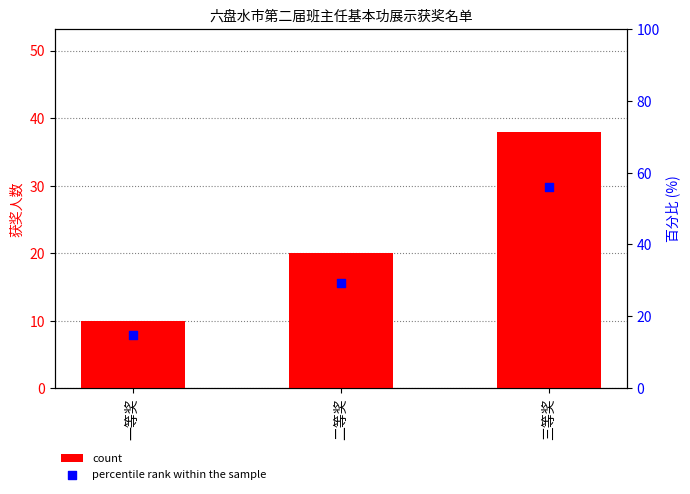

What are all the series names shown in the legend?

count, percentile rank within the sample